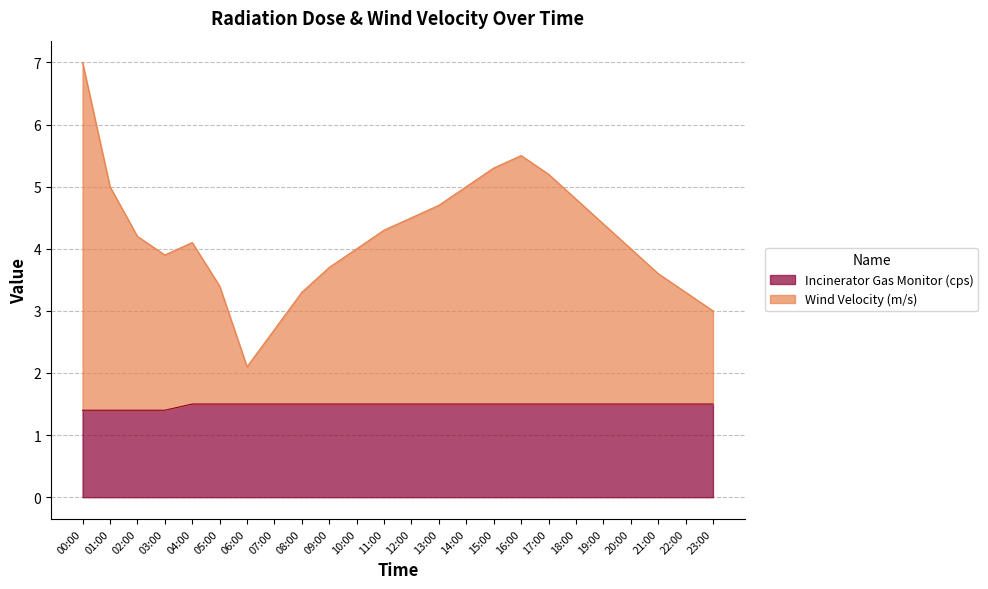

True or false: Incinerator Gas Monitor (cps) and Wind Velocity (m/s) cross at least once.

False